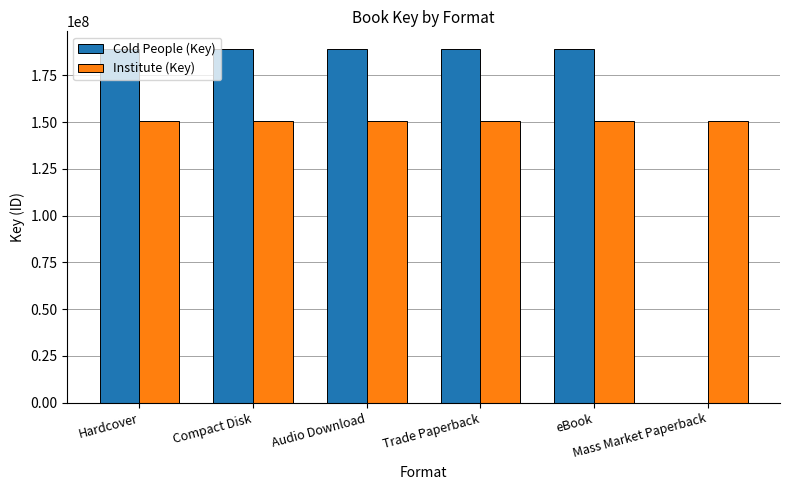

What are all the series names shown in the legend?

Cold People (Key), Institute (Key)